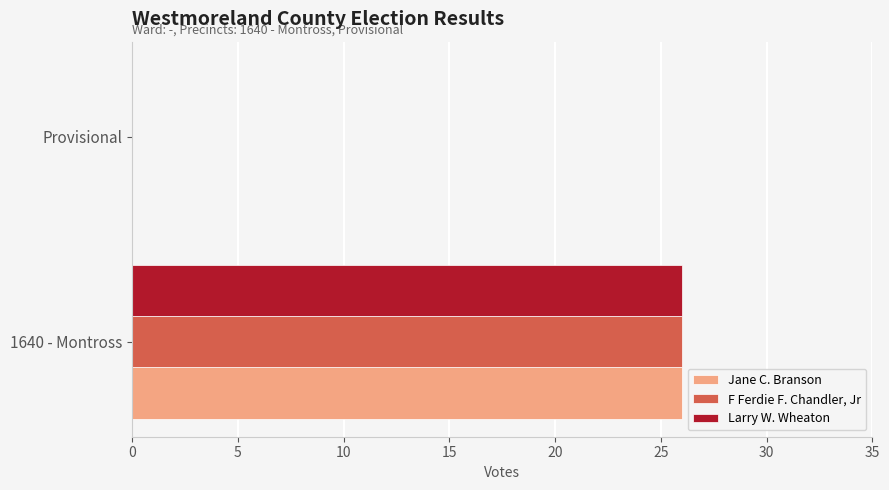

Is it true that F Ferdie F. Chandler, Jr equals 0 at Provisional?

True